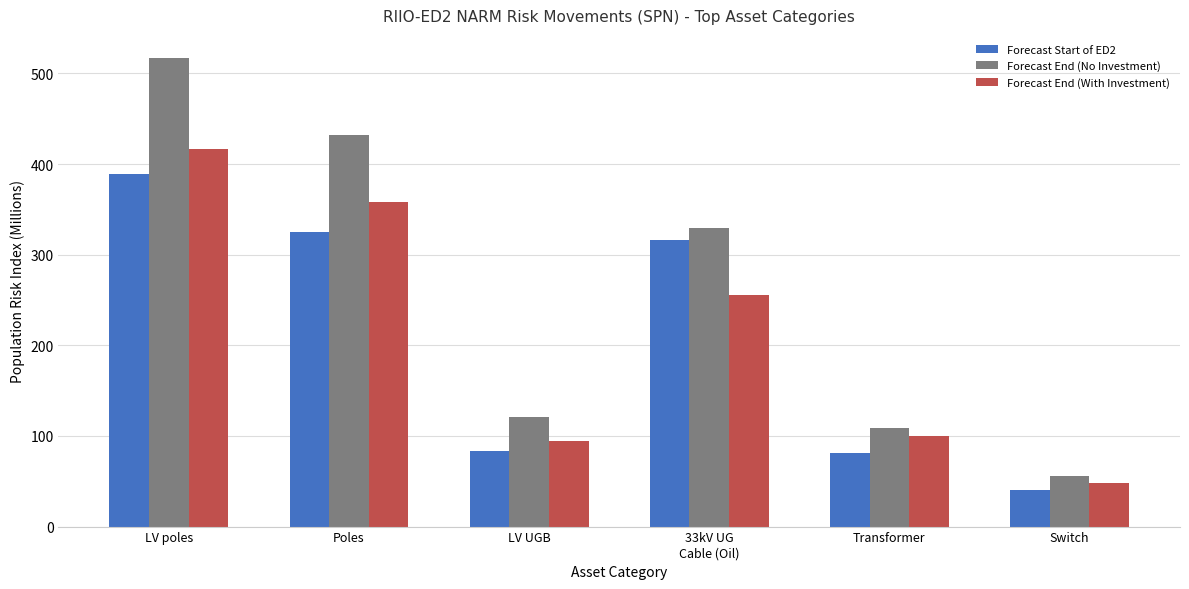

What is the label of the 1st bar from the left?

LV poles